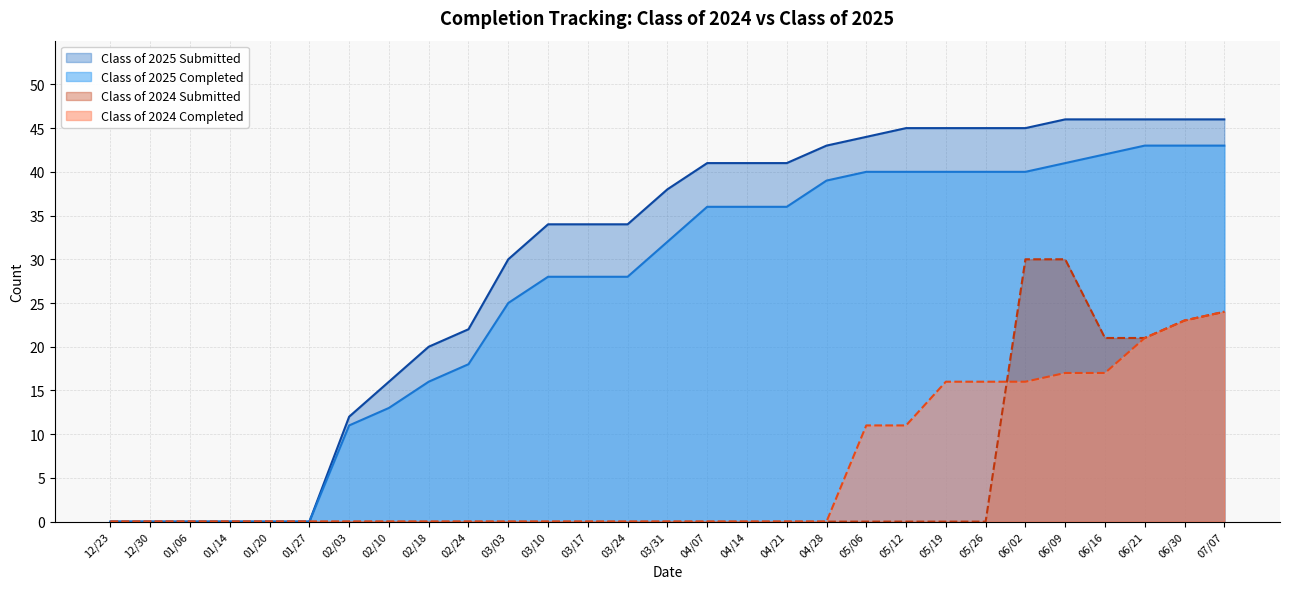

What position from the left is 02/10?

8